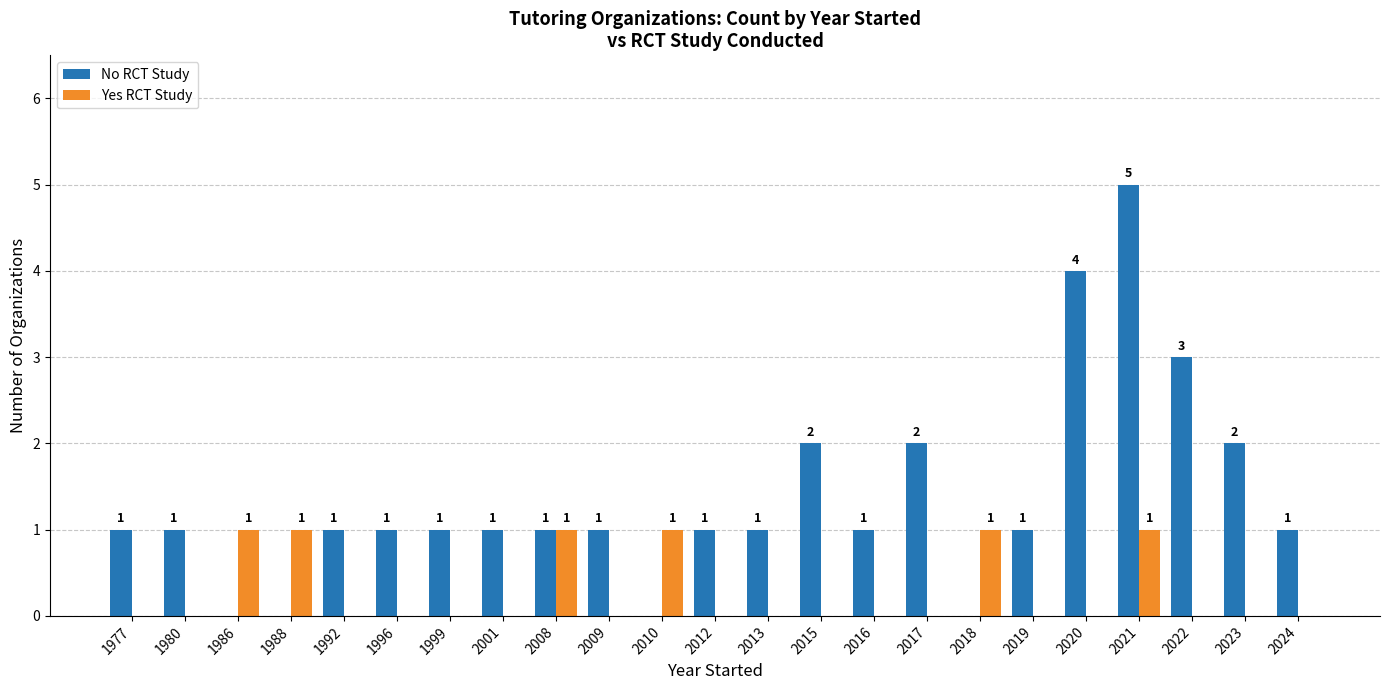

What is the sum of the No RCT Study values at 1986 and 2015?

2